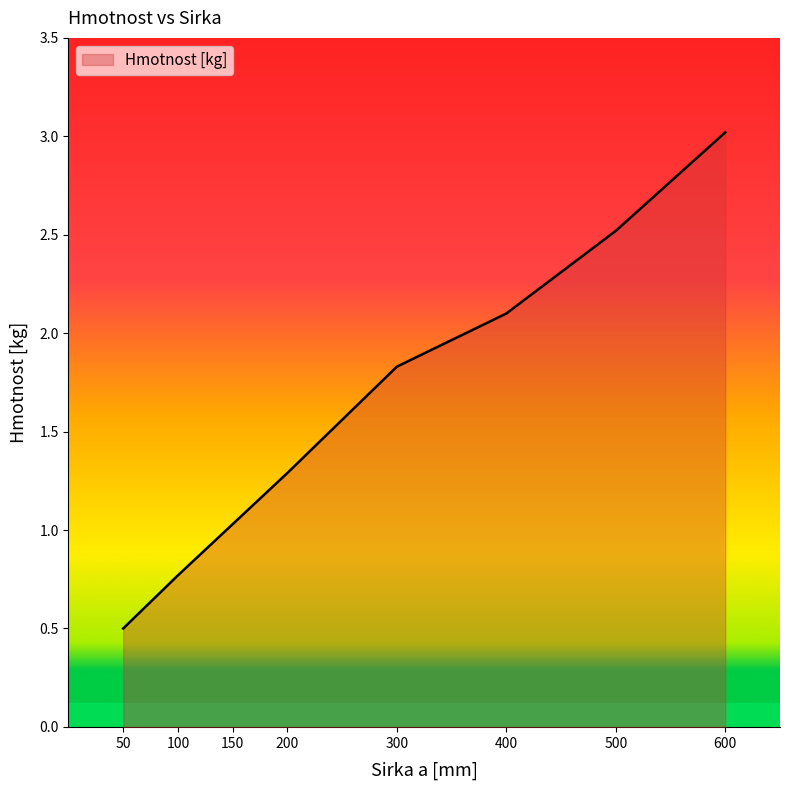

True or false: the data shows 2.1 at 400.

True